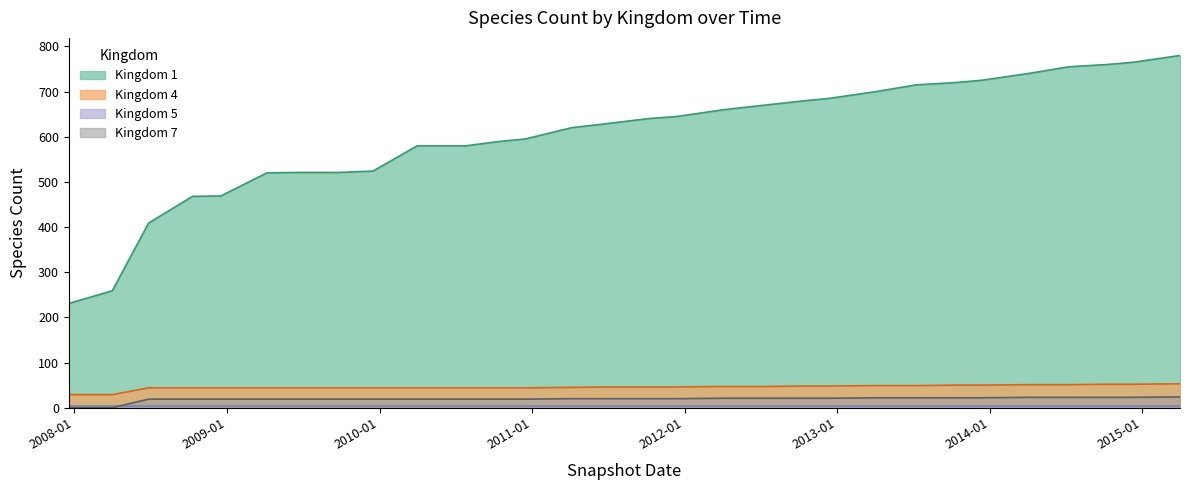

True or false: Kingdom 1 and Kingdom 7 intersect in this chart.

False